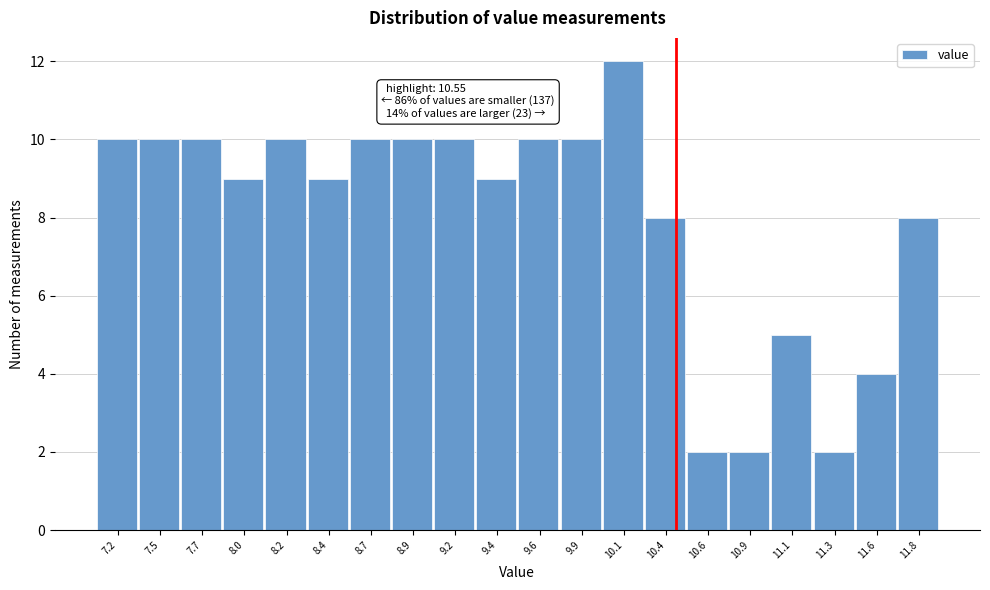

Reading left to right, what are all the values shown in this chart?

7.2=10	7.5=10	7.7=10	8.0=9	8.2=10	8.4=9	8.7=10	8.9=10	9.2=10	9.4=9	9.6=10	9.9=10	10.1=12	10.4=8	10.6=2	10.9=2	11.1=5	11.3=2	11.6=4	11.8=8